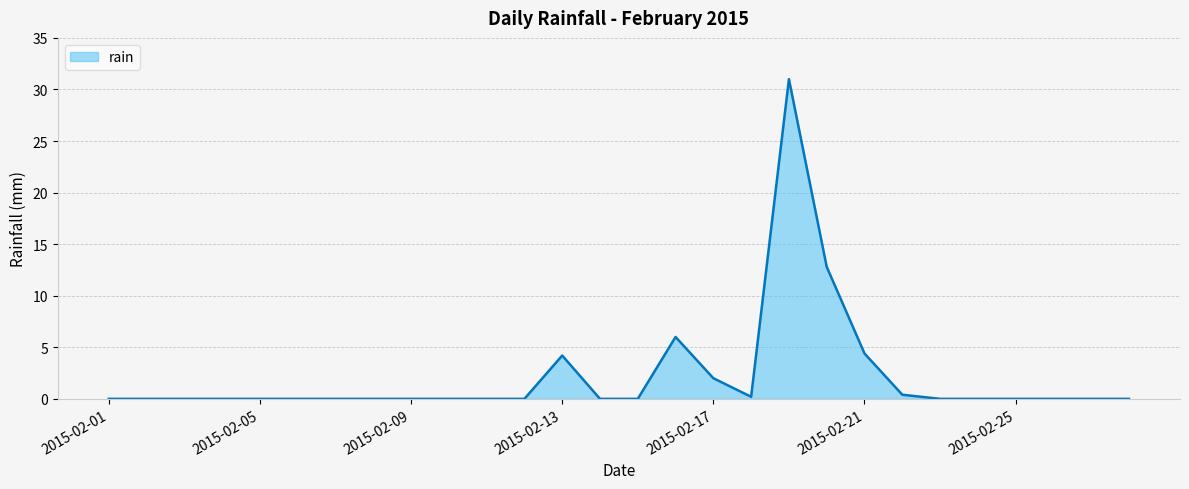

What is the difference between the maximum and minimum values?

31.0